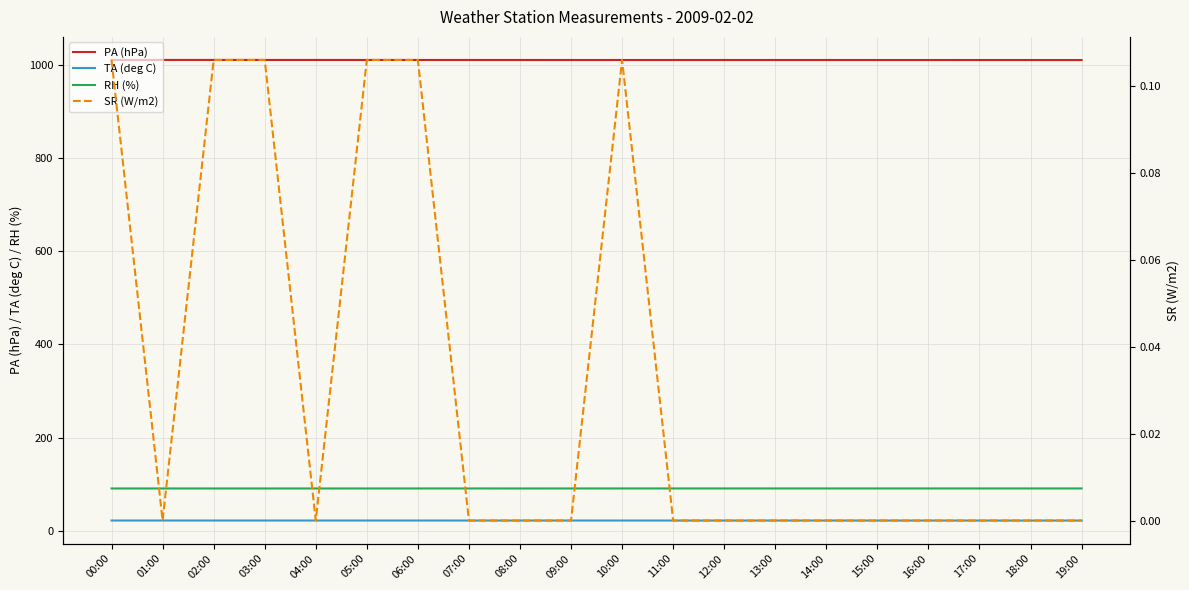

At which category is the sum across all series the highest?

00:00